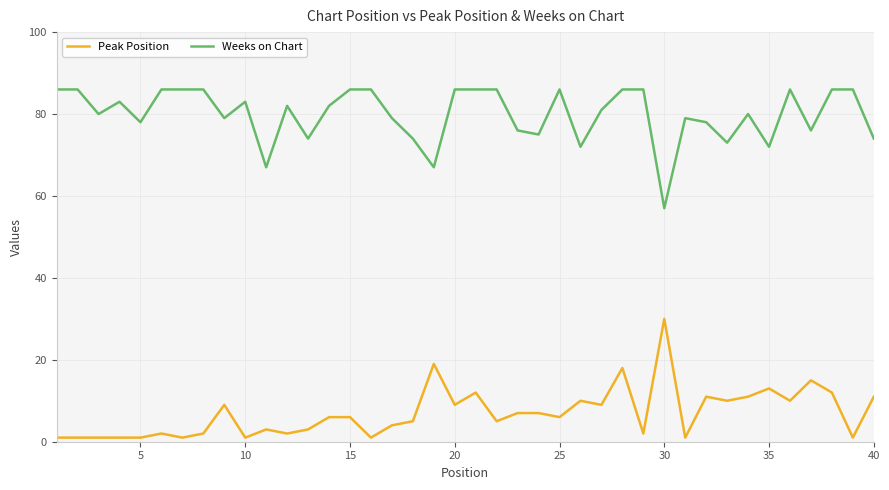

What is the difference between the maximum and minimum values in the Weeks on Chart series?

29